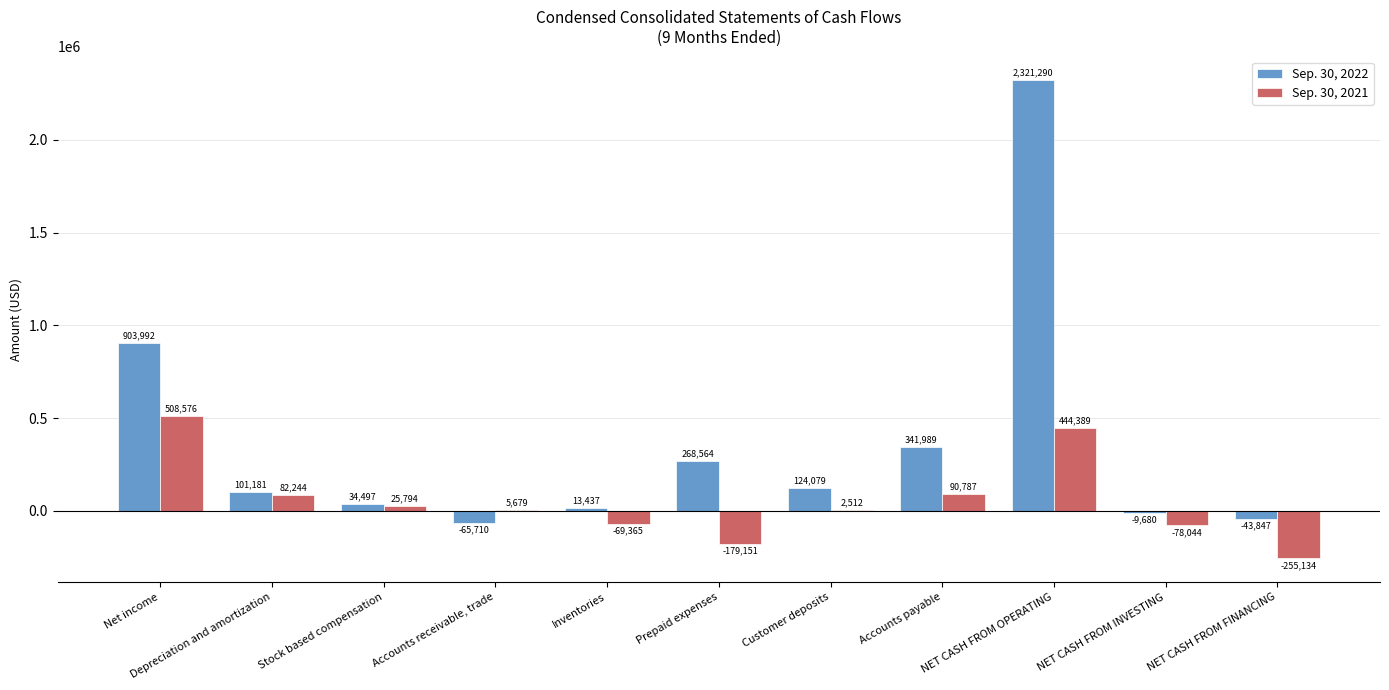

At which label is Sep. 30, 2021 closest to 126721?

Accounts payable